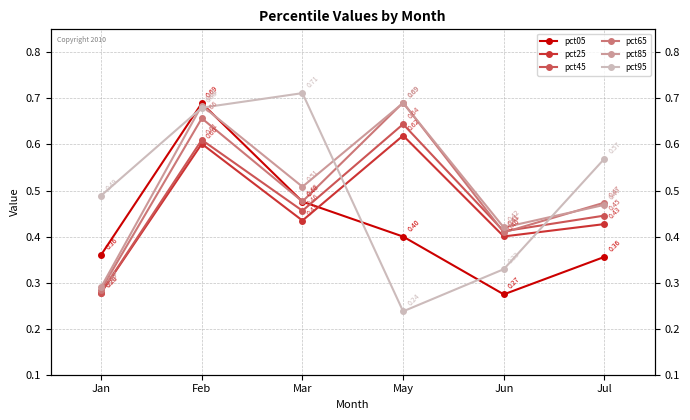

Rank the categories by pct45 value from highest to lowest.

May, Feb, Mar, Jul, Jun, Jan